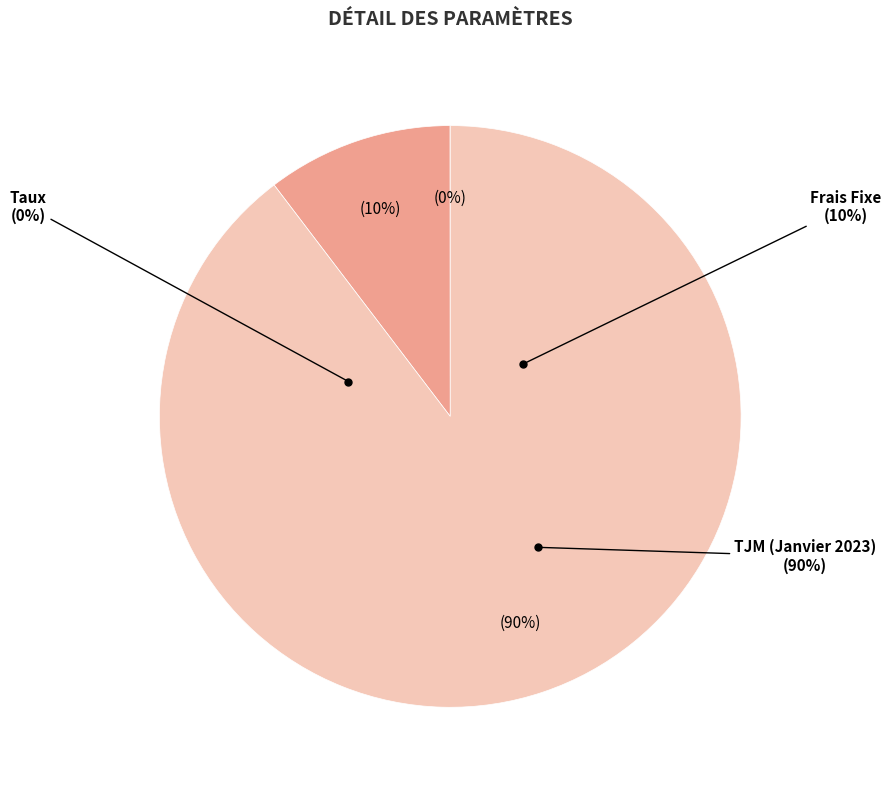

Count the number of slices in the pie.

3